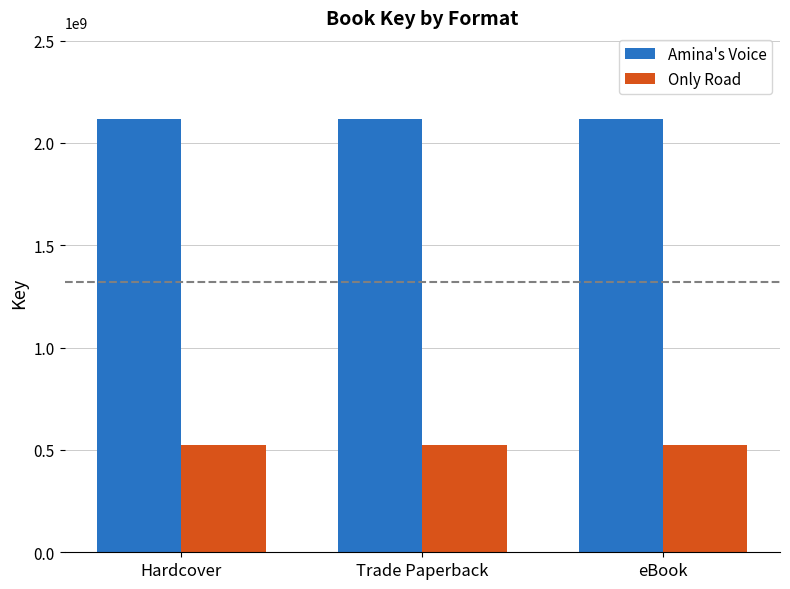

The Only Road series shows 525939431 at Hardcover. True or false?

True